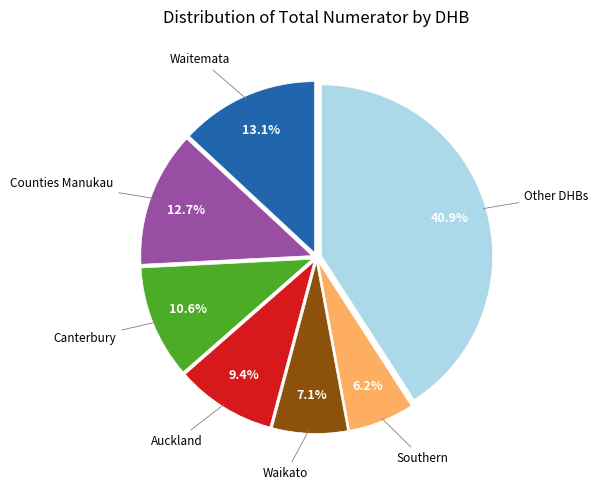

Does any single category account for the majority?

No